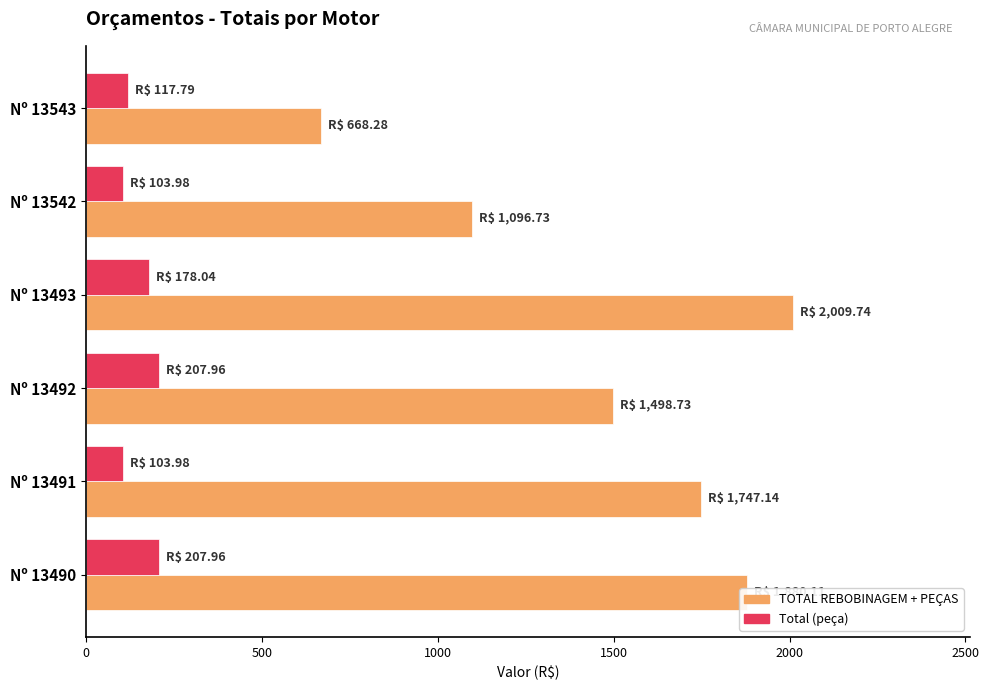

What are all the series names shown in the legend?

TOTAL REBOBINAGEM + PEÇAS, Total (peça)